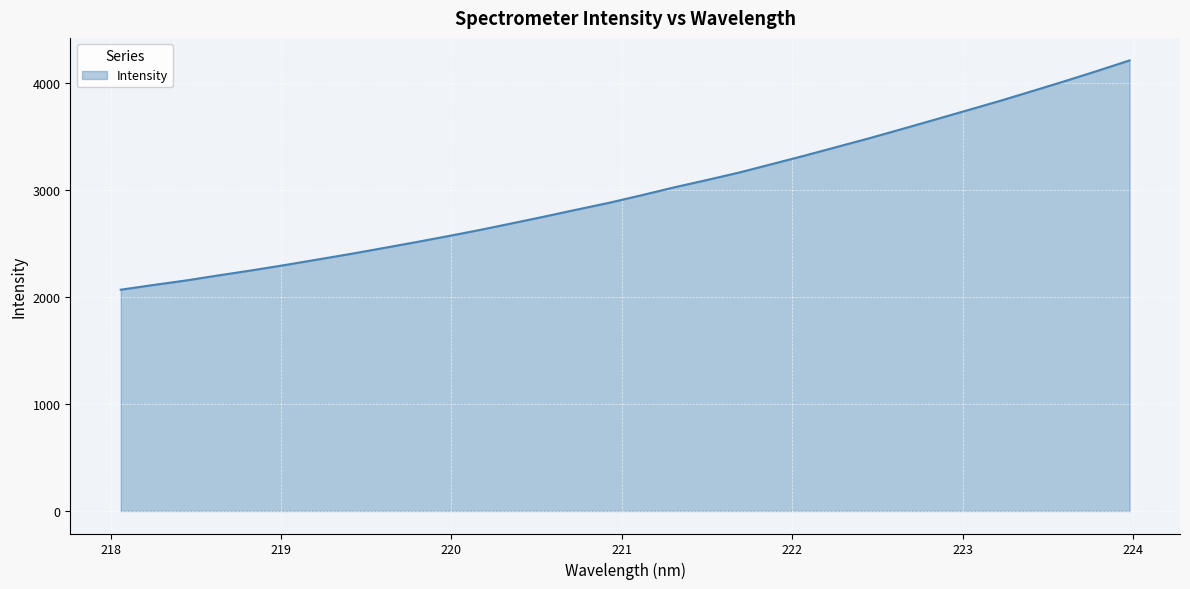

What is the smallest value displayed?

2069.1